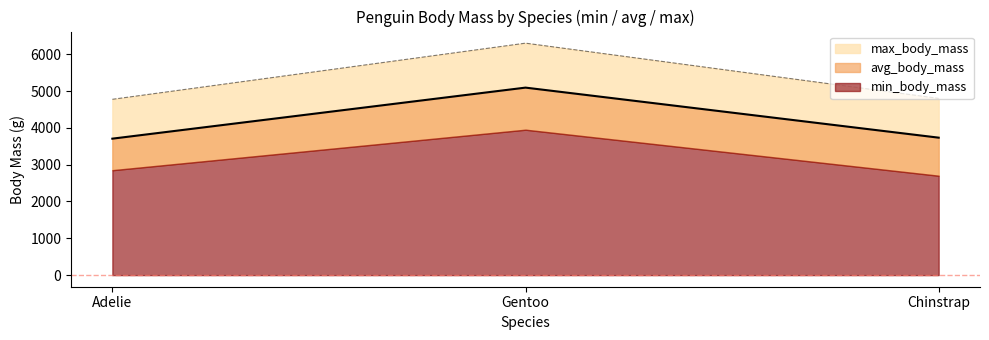

Is it true that avg_body_mass equals 6845.3 at Gentoo?

False